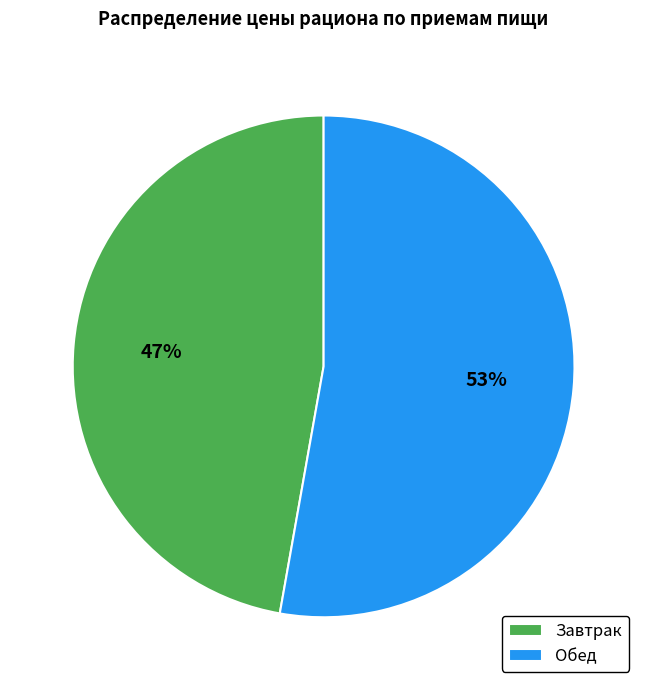

True or false: Обед accounts for 53% of the total.

True